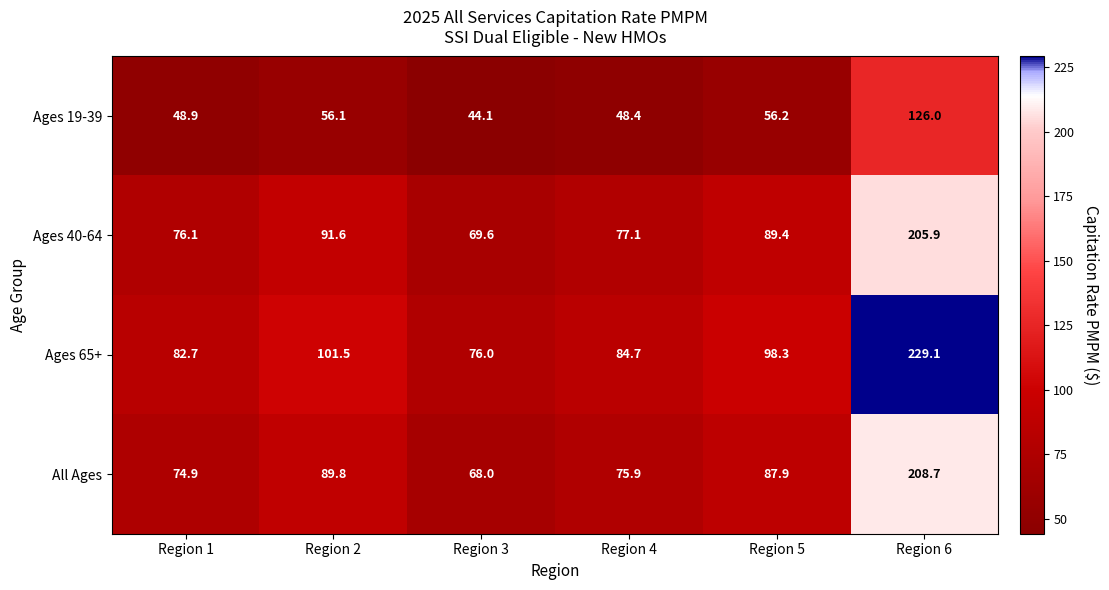

Where is Ages 40-64 nearest to the value 137?

Region 2